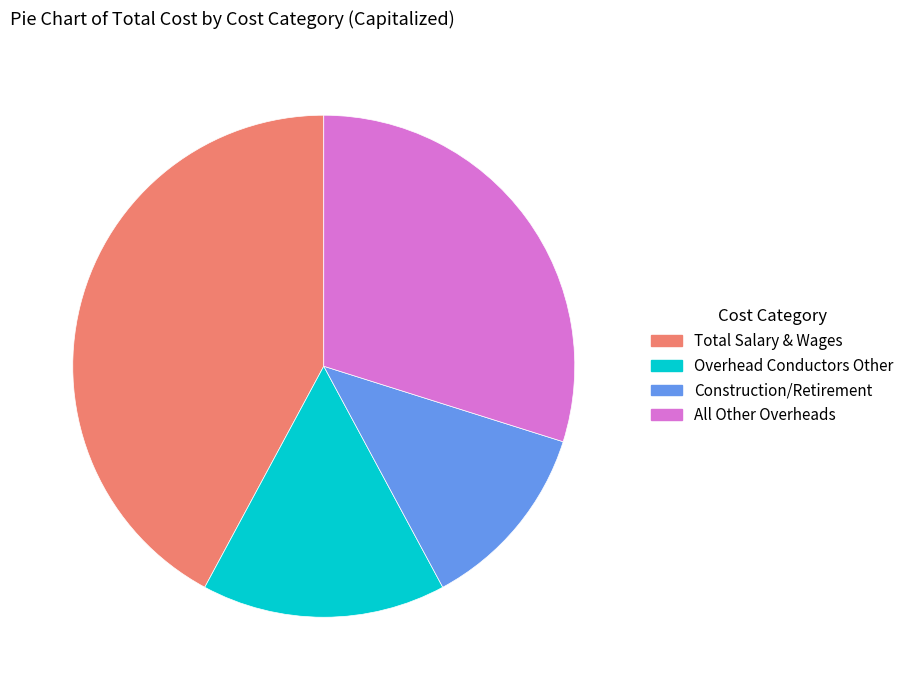

Is there any slice that represents more than half of the pie?

No